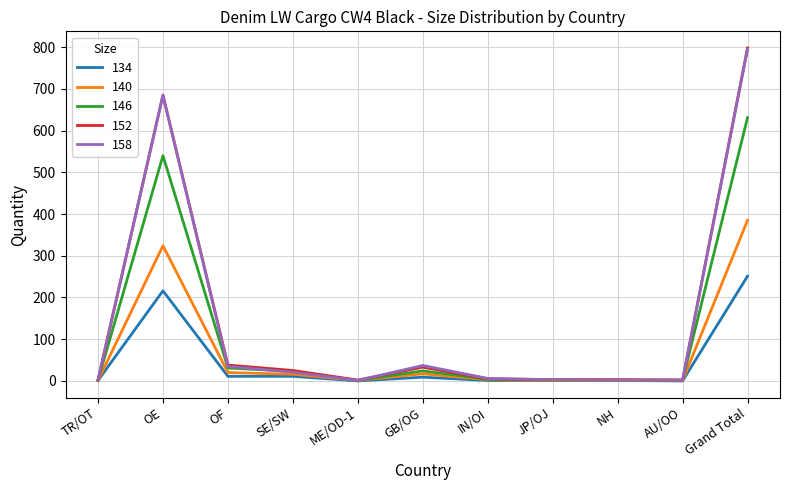

At which category is the sum across all series the highest?

Grand Total